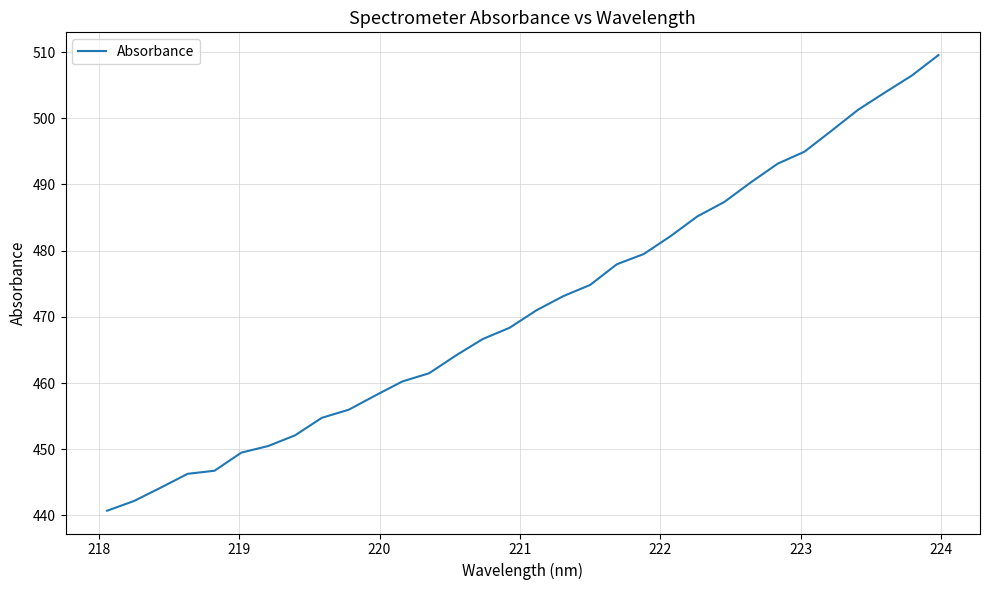

What is the smallest value displayed?

440.7